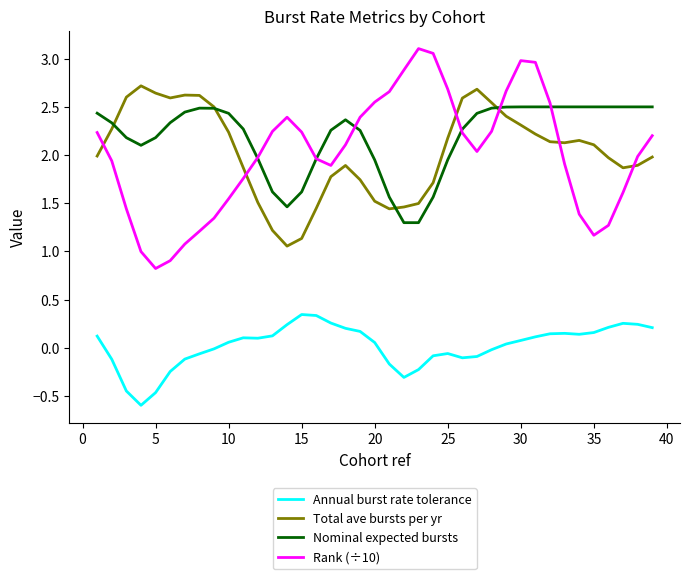

How many lines are shown in the chart?

4